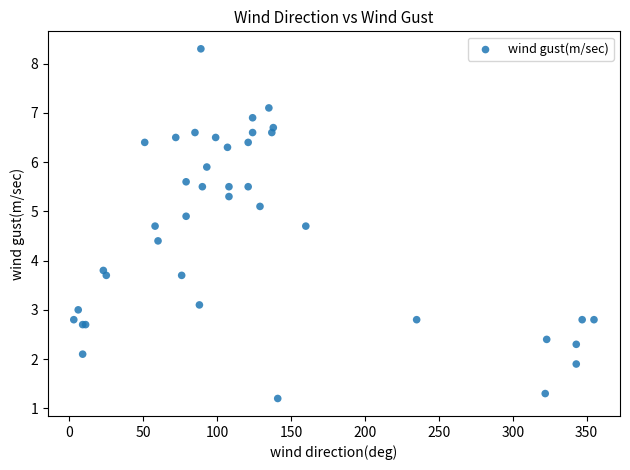

What Y value in the scatter plot is closest to 4?

3.8